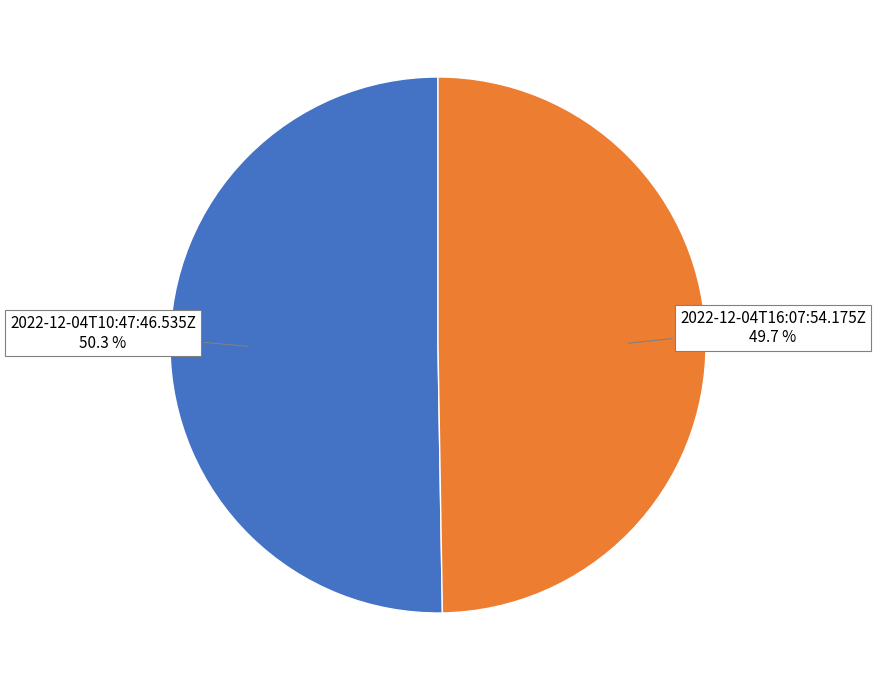

How many slices are in this pie chart?

2